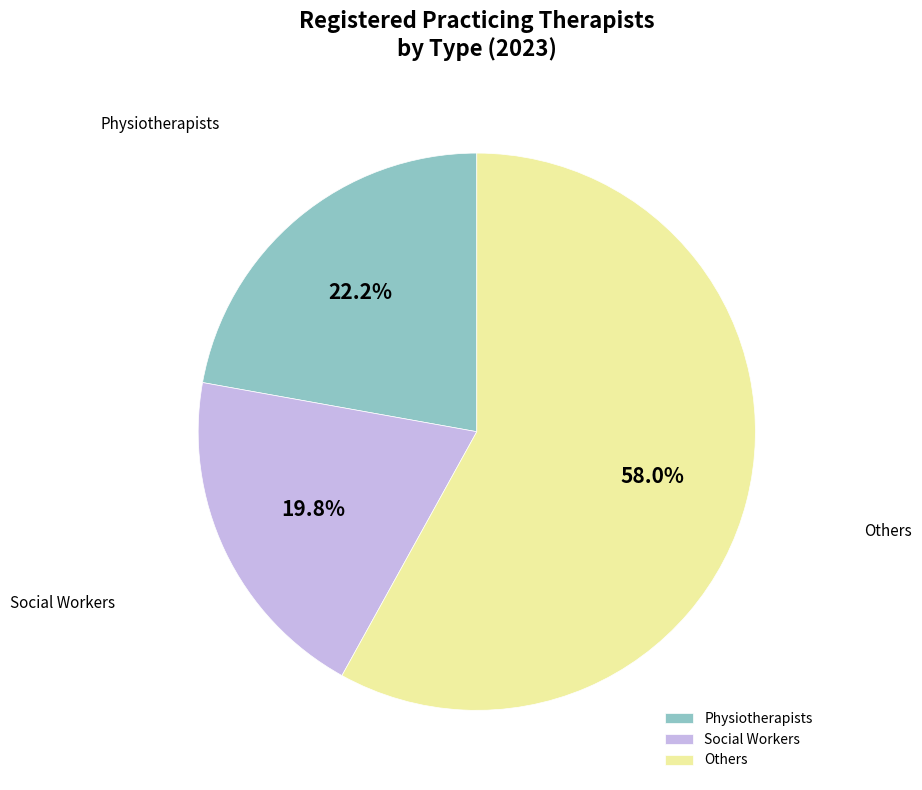

How much of the chart is everything except Physiotherapists?

77.8%